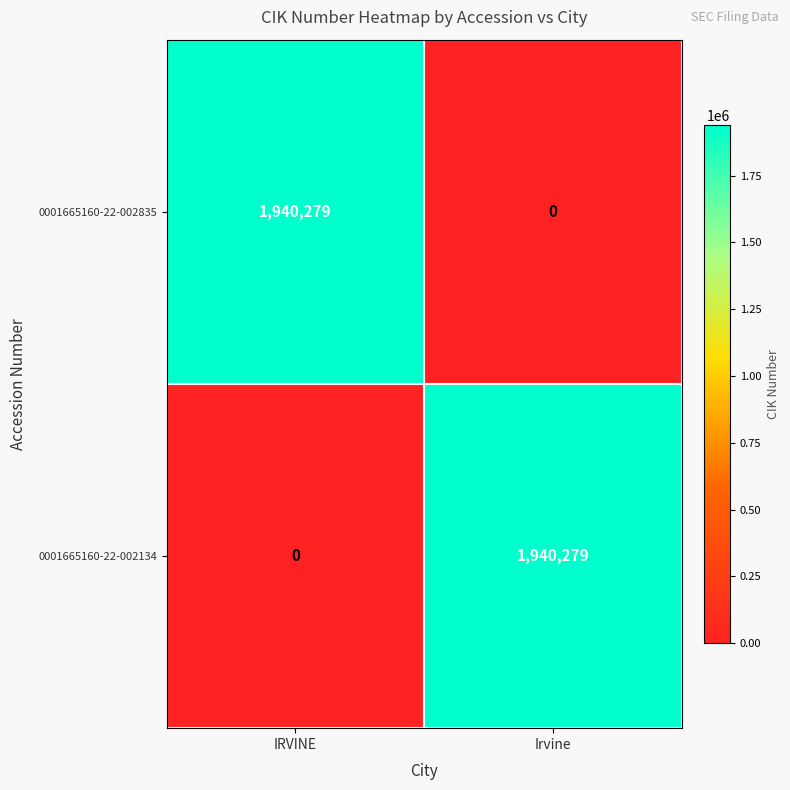

True or false: 0001665160-22-002835 has a value of 0 at Irvine.

True